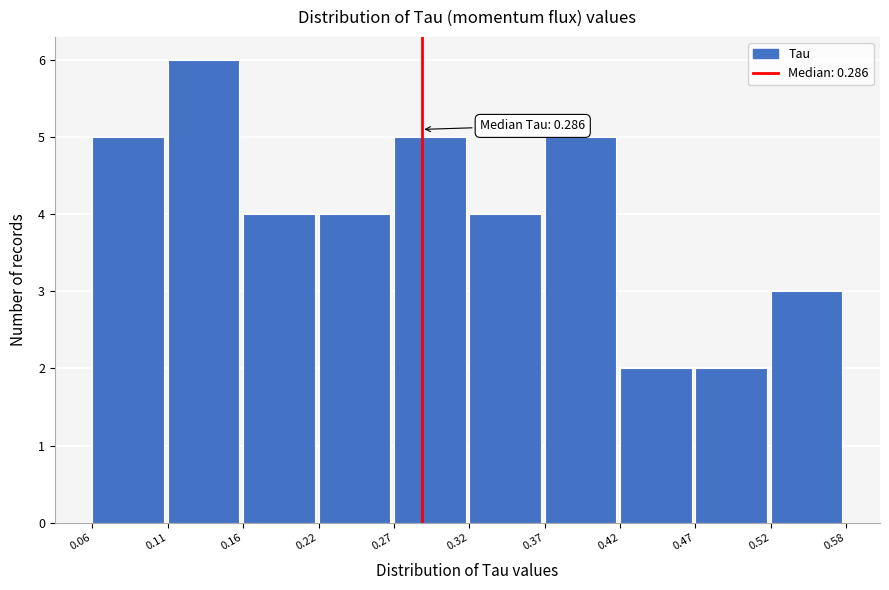

Over which range of the x-axis is the bar tallest?

0.11 to 0.16